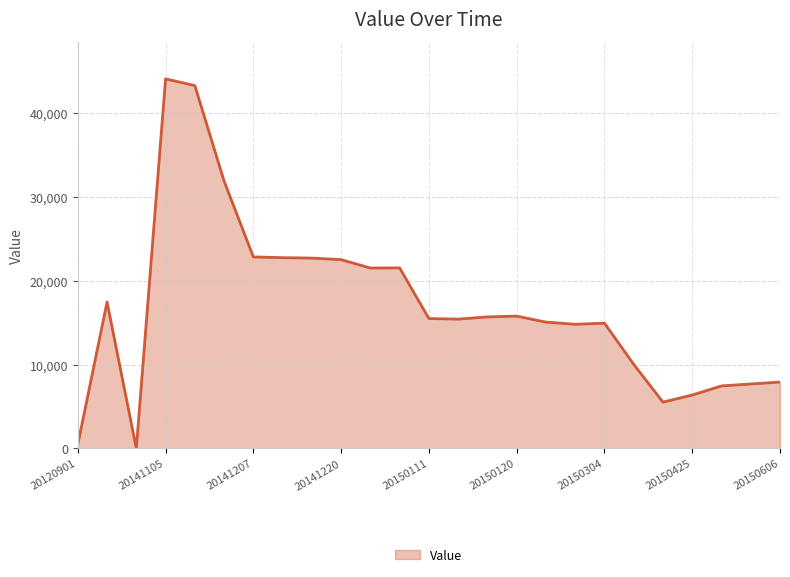

What is the greatest value displayed?

44117